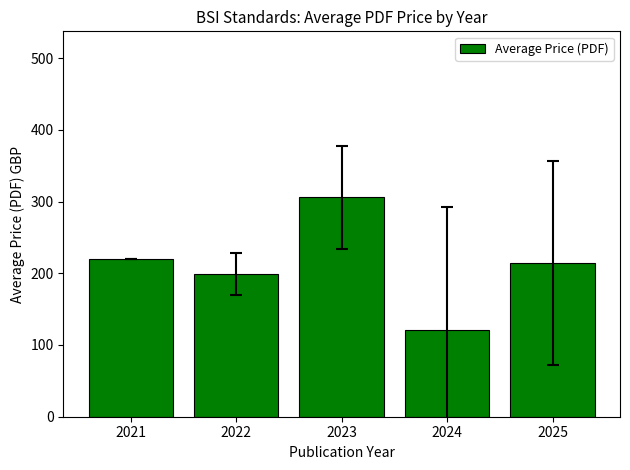

How many categories are shown in the chart?

5